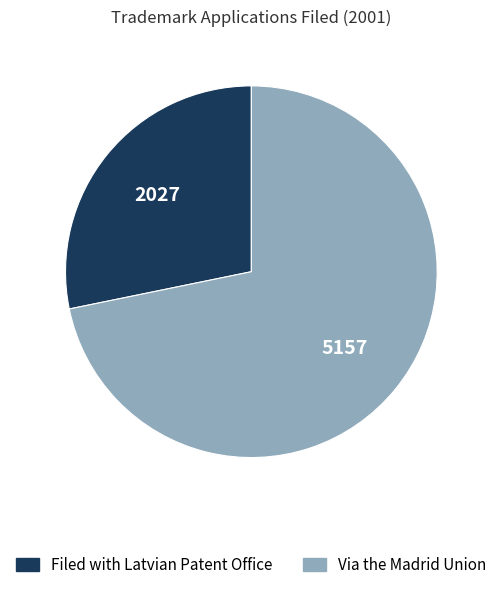

Which category has the biggest portion of the pie?

Via the Madrid Union